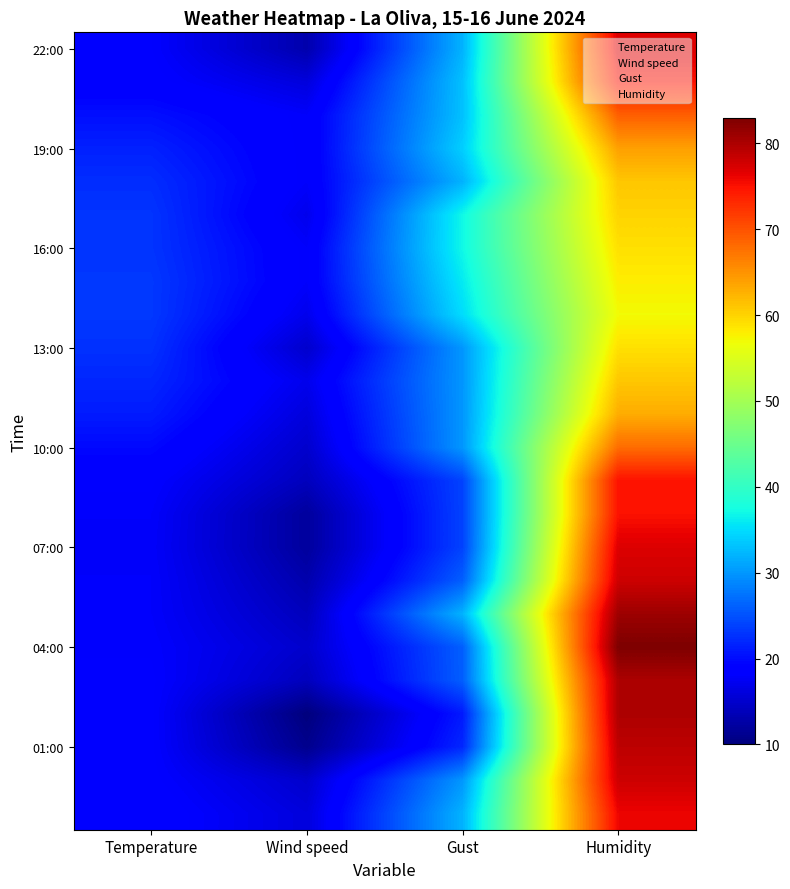

What is the difference between the highest and lowest values at Gust?

16.0